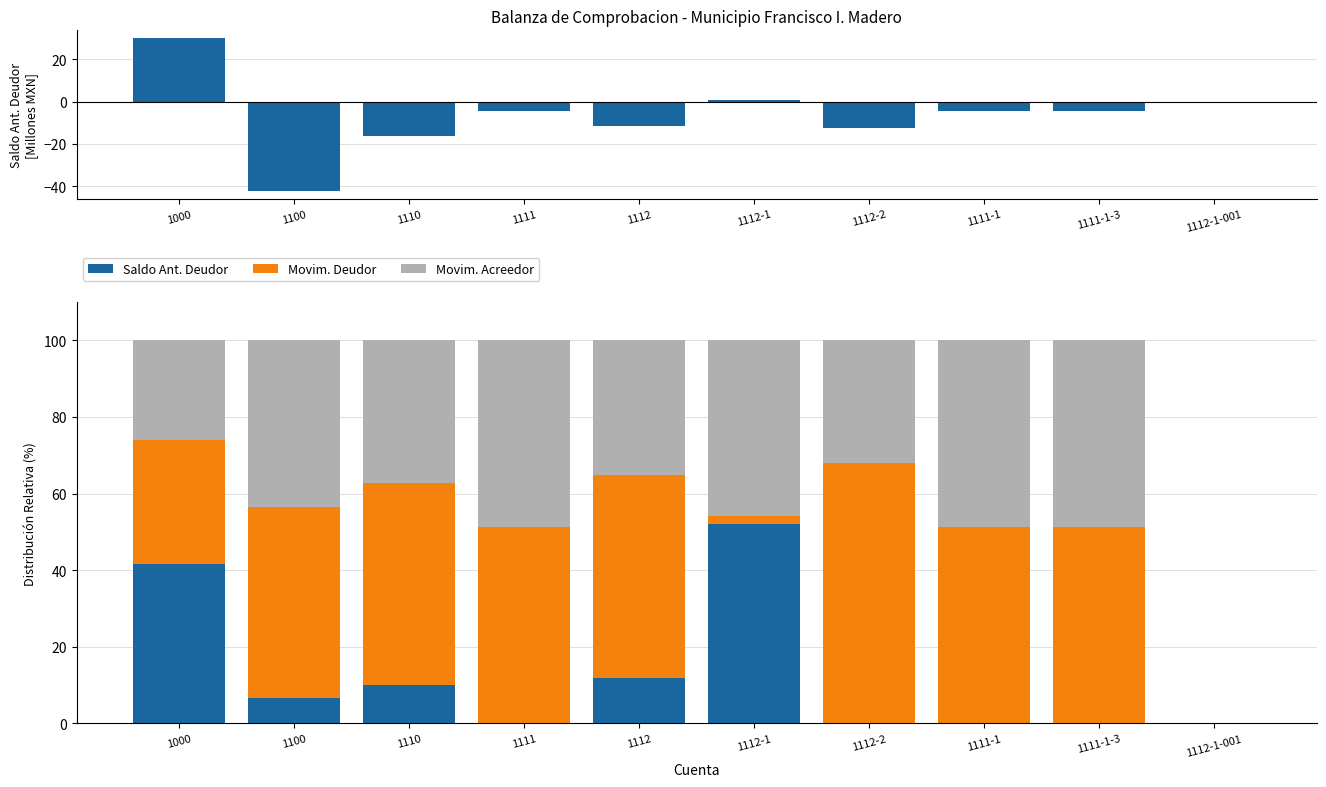

True or false: Movim. Acreedor has a value of 40.4 at 1000.

False